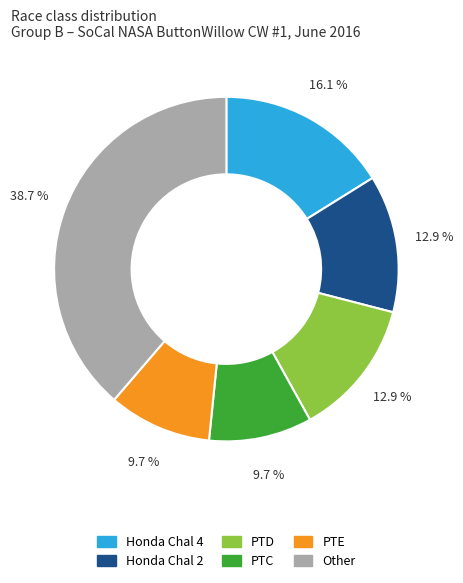

Does any single category account for the majority?

No